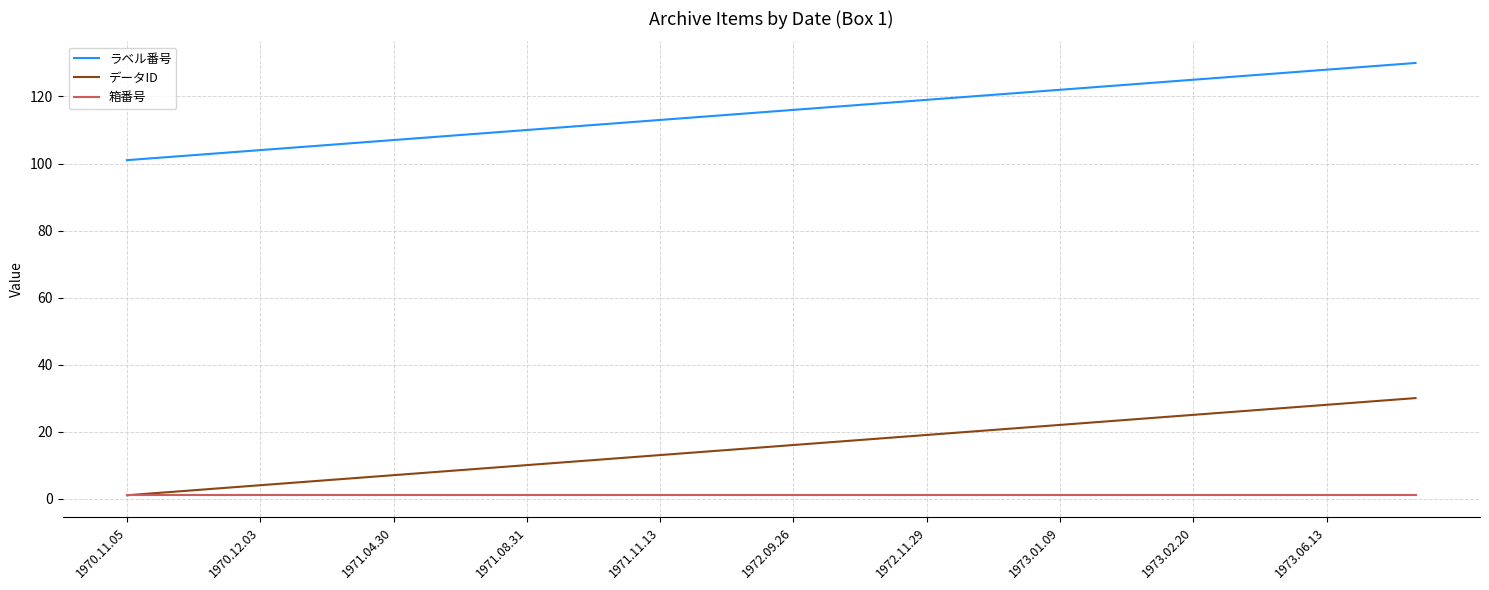

What is the difference between the second highest and second lowest values in the データID series?

27